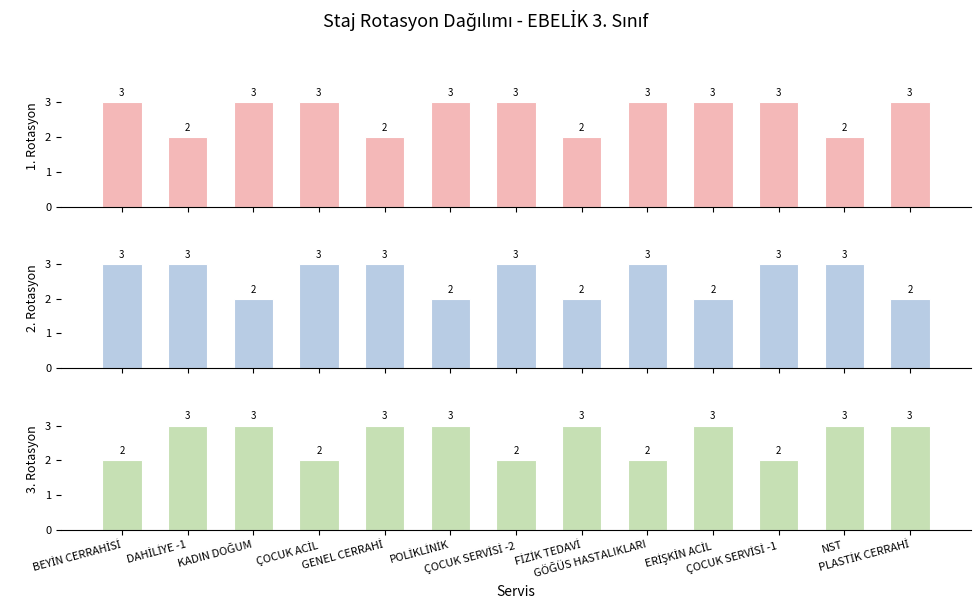

Is the value of 2. Rotasyon at PLASTİK CERRAHİ greater than the value of 1. Rotasyon at ÇOCUK ACİL?

No